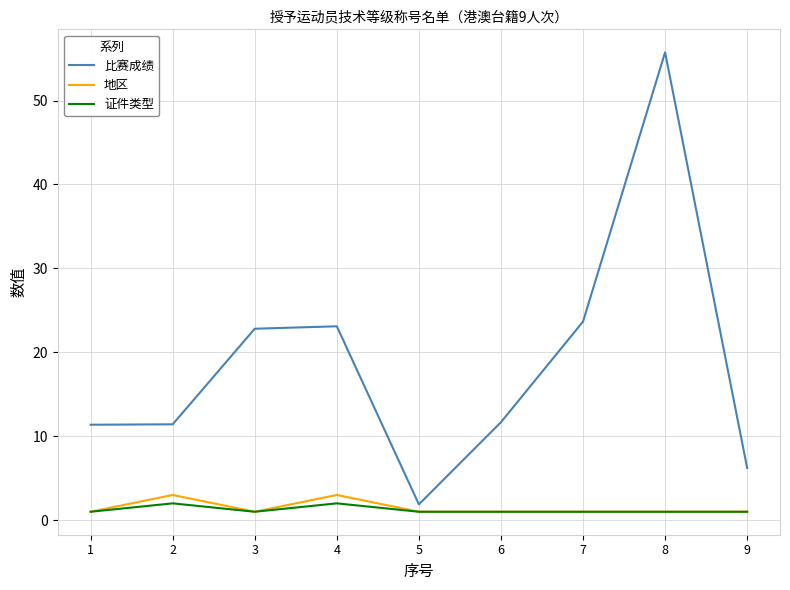

True or false: 证件类型 has more than 1 interior local peaks.

True